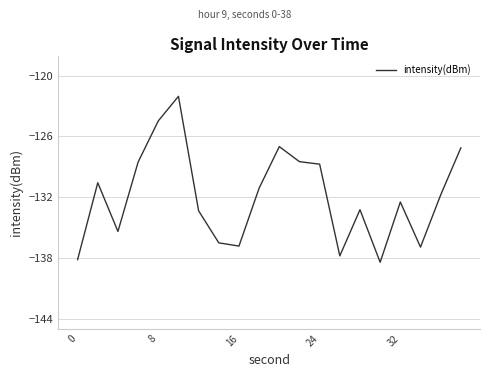

What is the maximum value shown in the chart?

-122.0